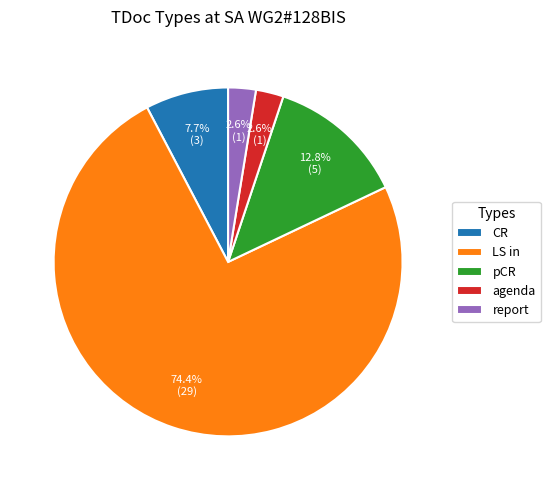

Does LS in account for over 50% of the chart?

Yes